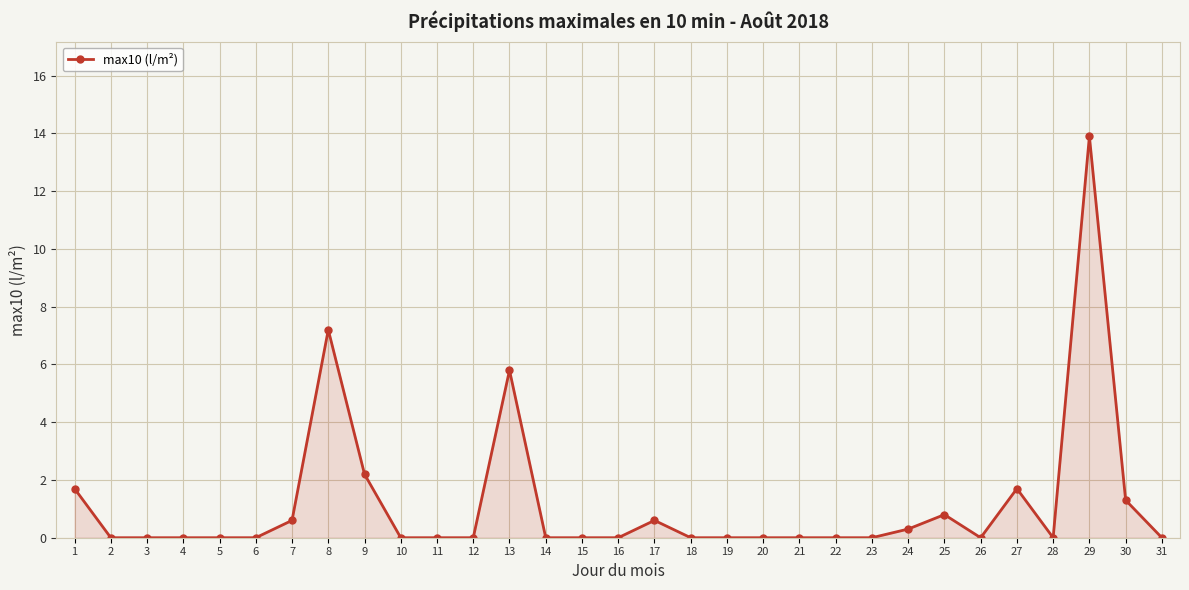

What is the greatest value displayed?

13.9